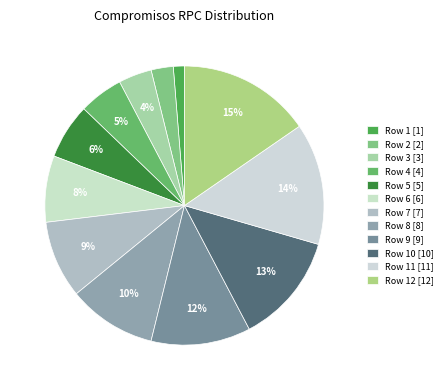

Count the number of slices in the pie.

12